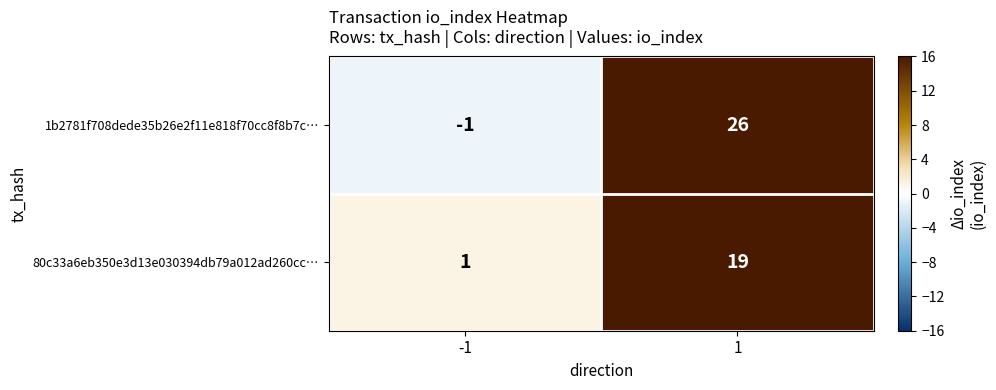

What is the spread (max minus min) of values at -1?

2